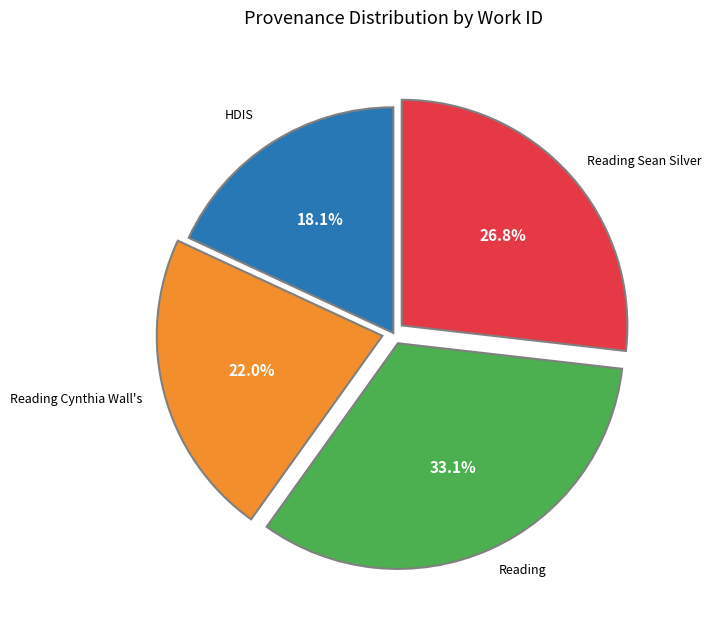

Is there a majority slice in this chart?

No